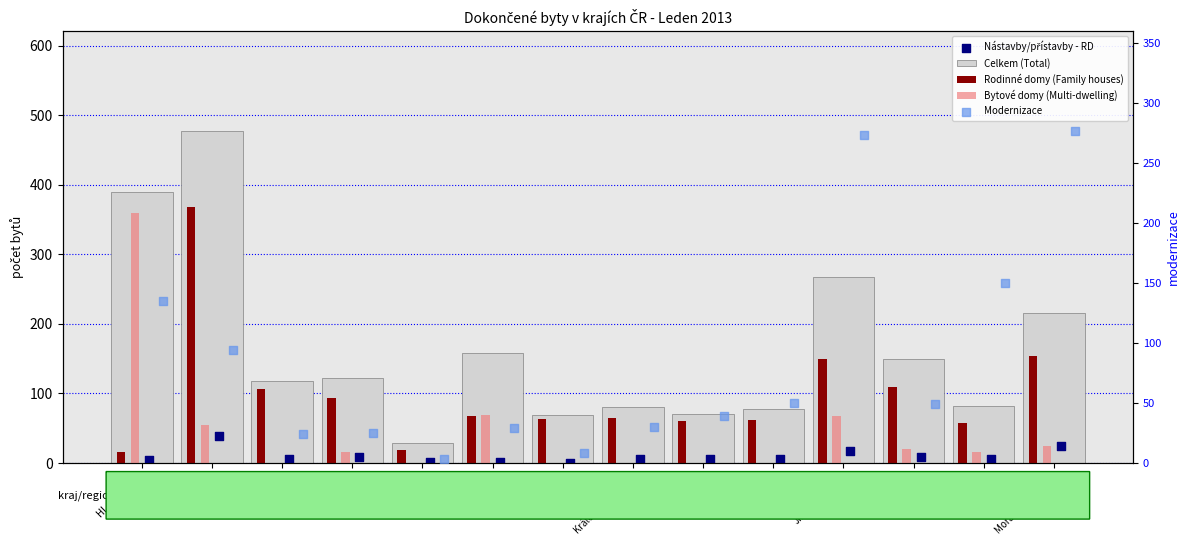

Which series has the largest total across all categories?

Celkem (Total)